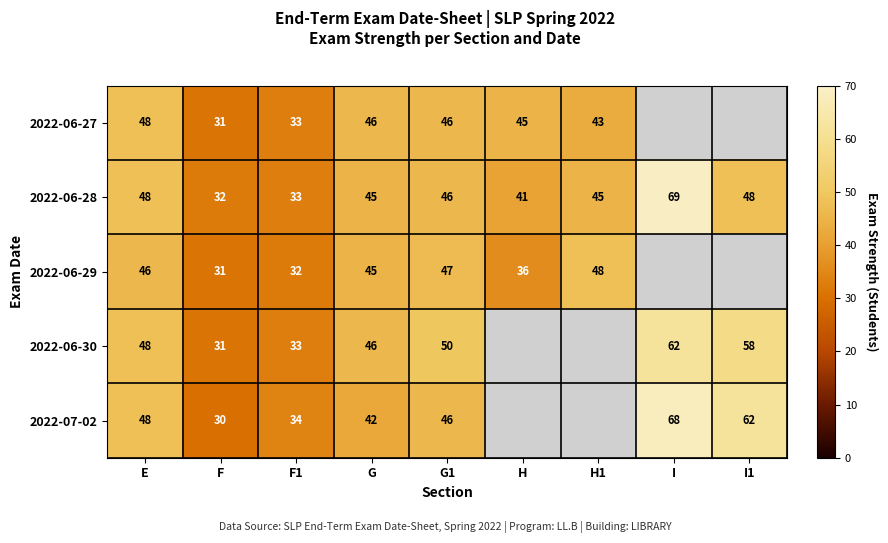

At which category is the sum across all series the highest?

E